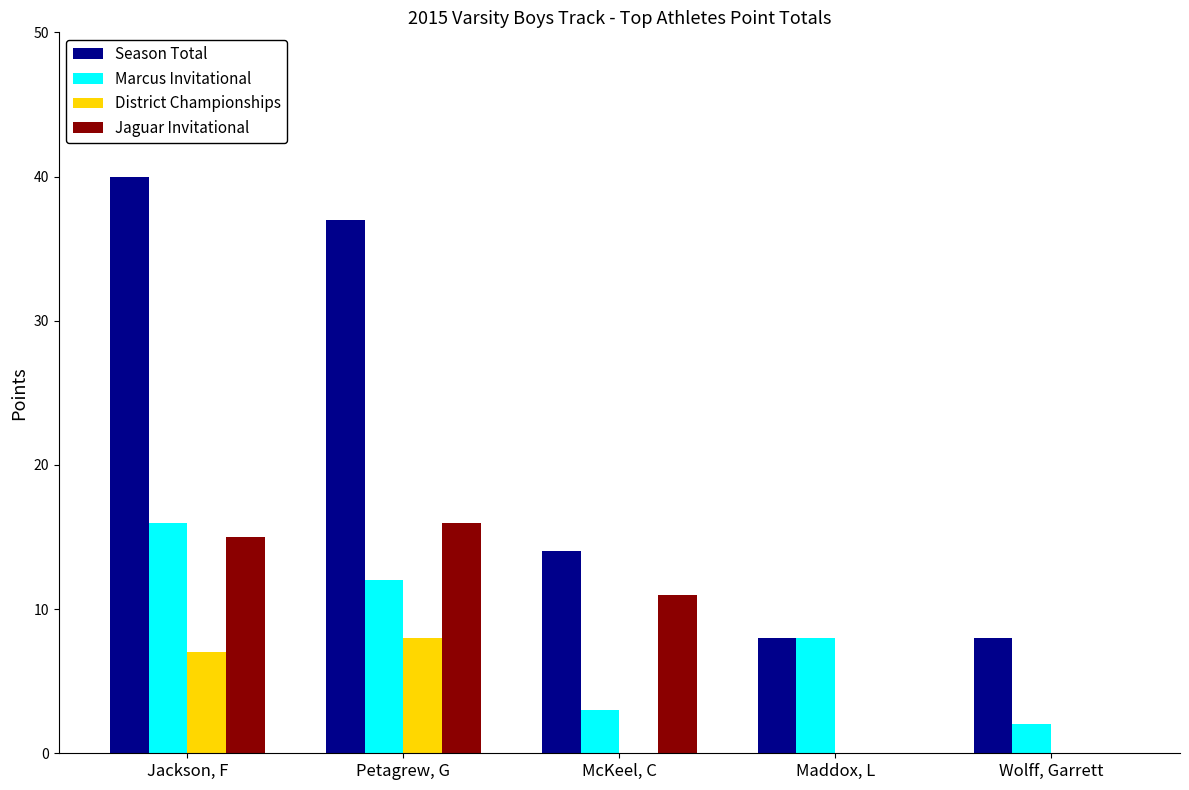

The Jaguar Invitational series shows -11 at Maddox, L. True or false?

False